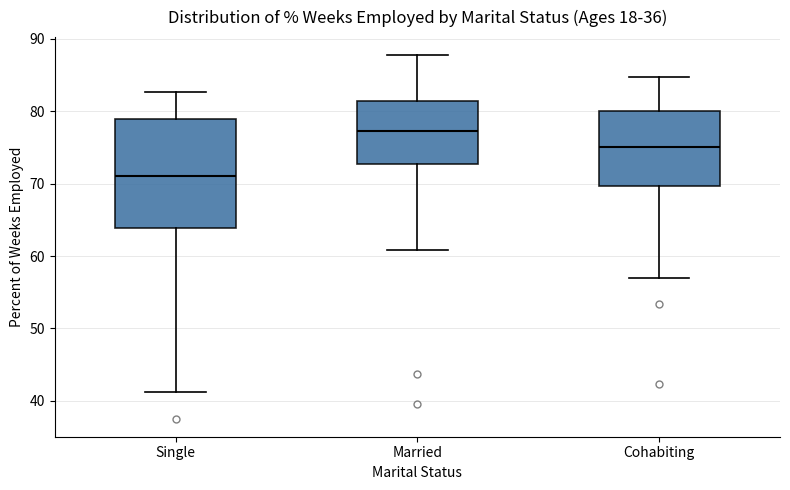

Where does the lower whisker of the box for Single end on the y-axis? The values are not printed on the chart, so give them approximately, as read against the axis.

41